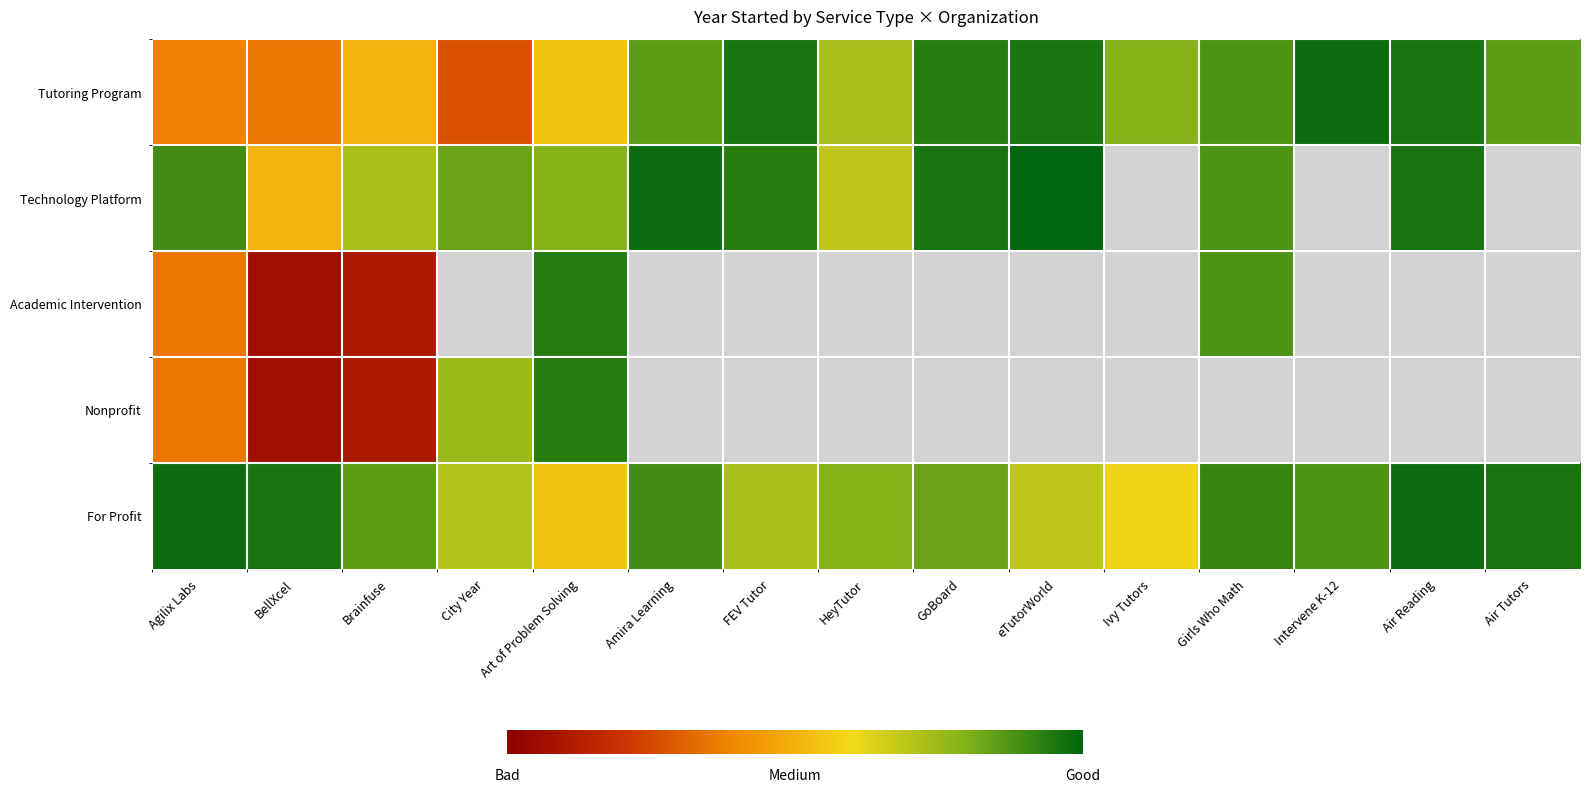

At how many categories does at least one series exceed 877?

15